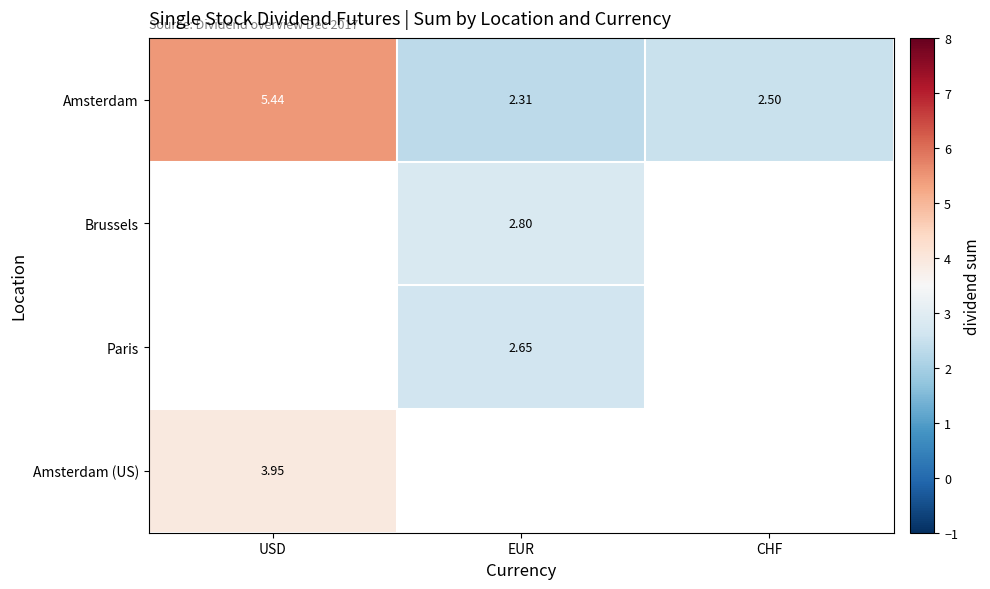

Count the number of data series in this chart.

4